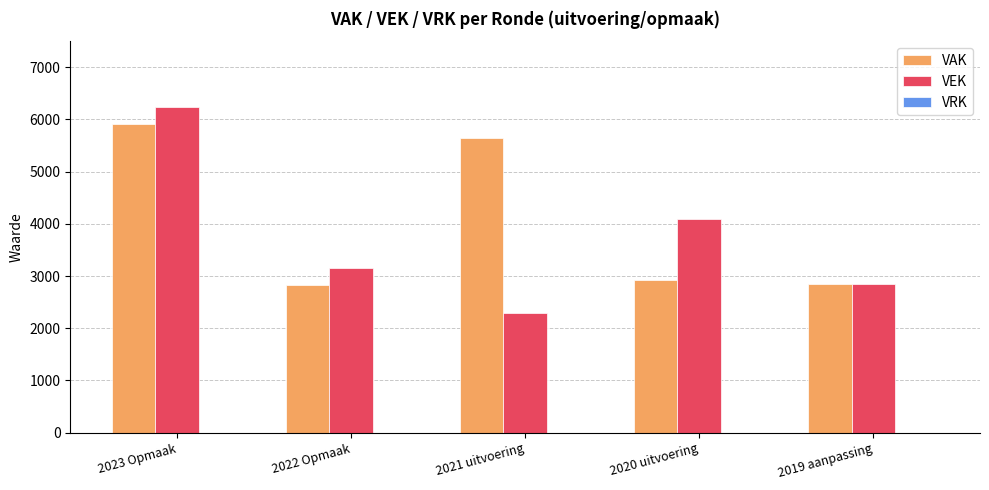

What is the spread (max minus min) of values at 2020 uitvoering?

1160